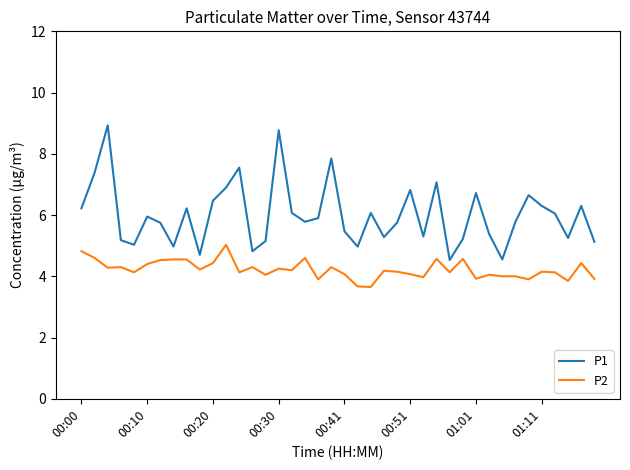

Which series has the largest range (max minus min)?

P1